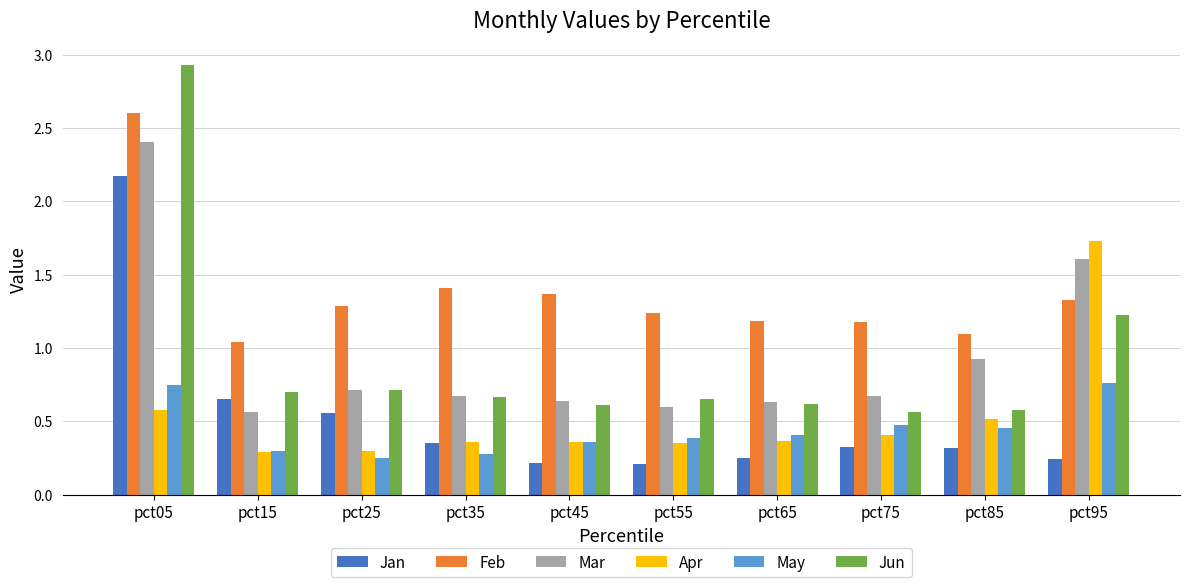

At which category is the sum across all series the highest?

pct05